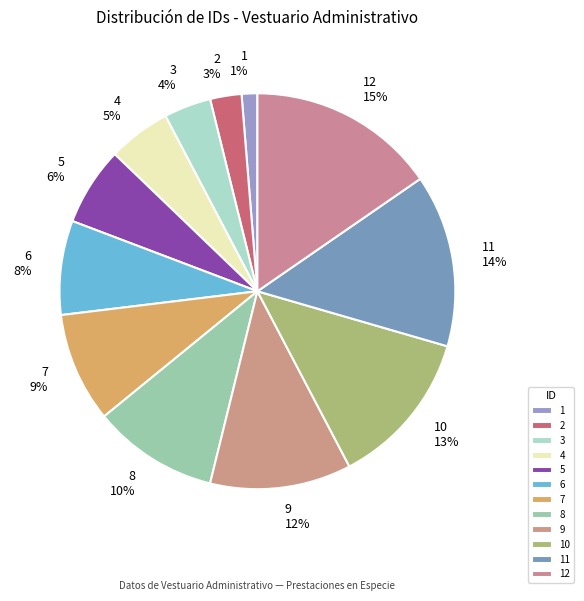

The 11 slice represents 8% of the pie. True or false?

False